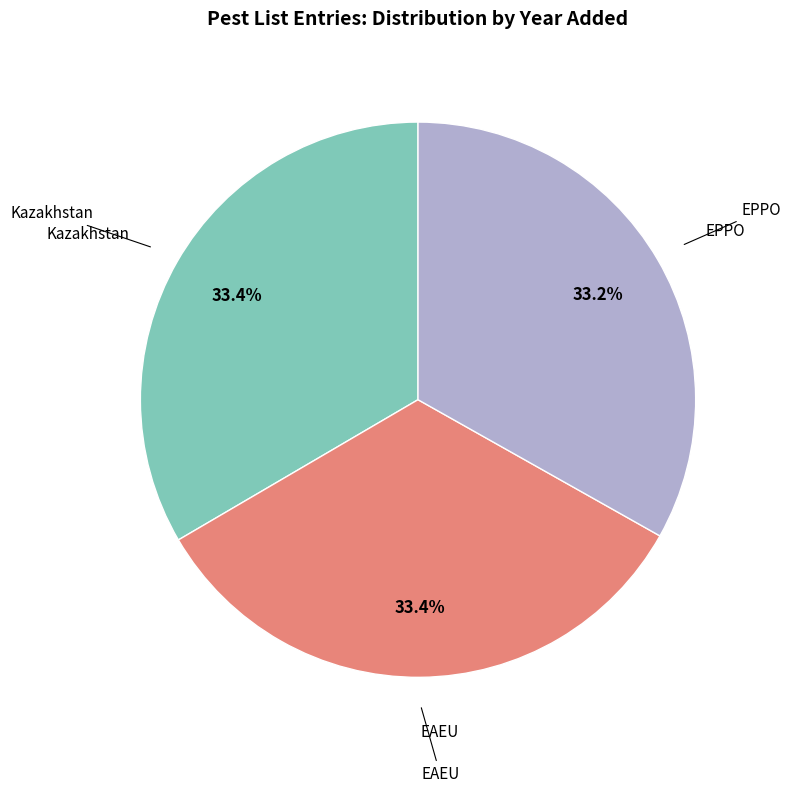

Is there any slice that represents more than half of the pie?

No